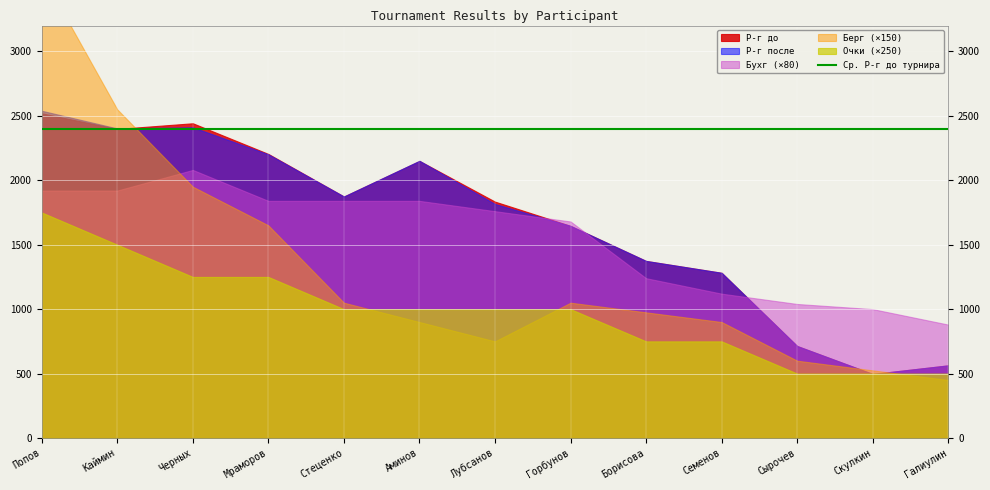

Count the Очки values in the range 3 to 5.

8